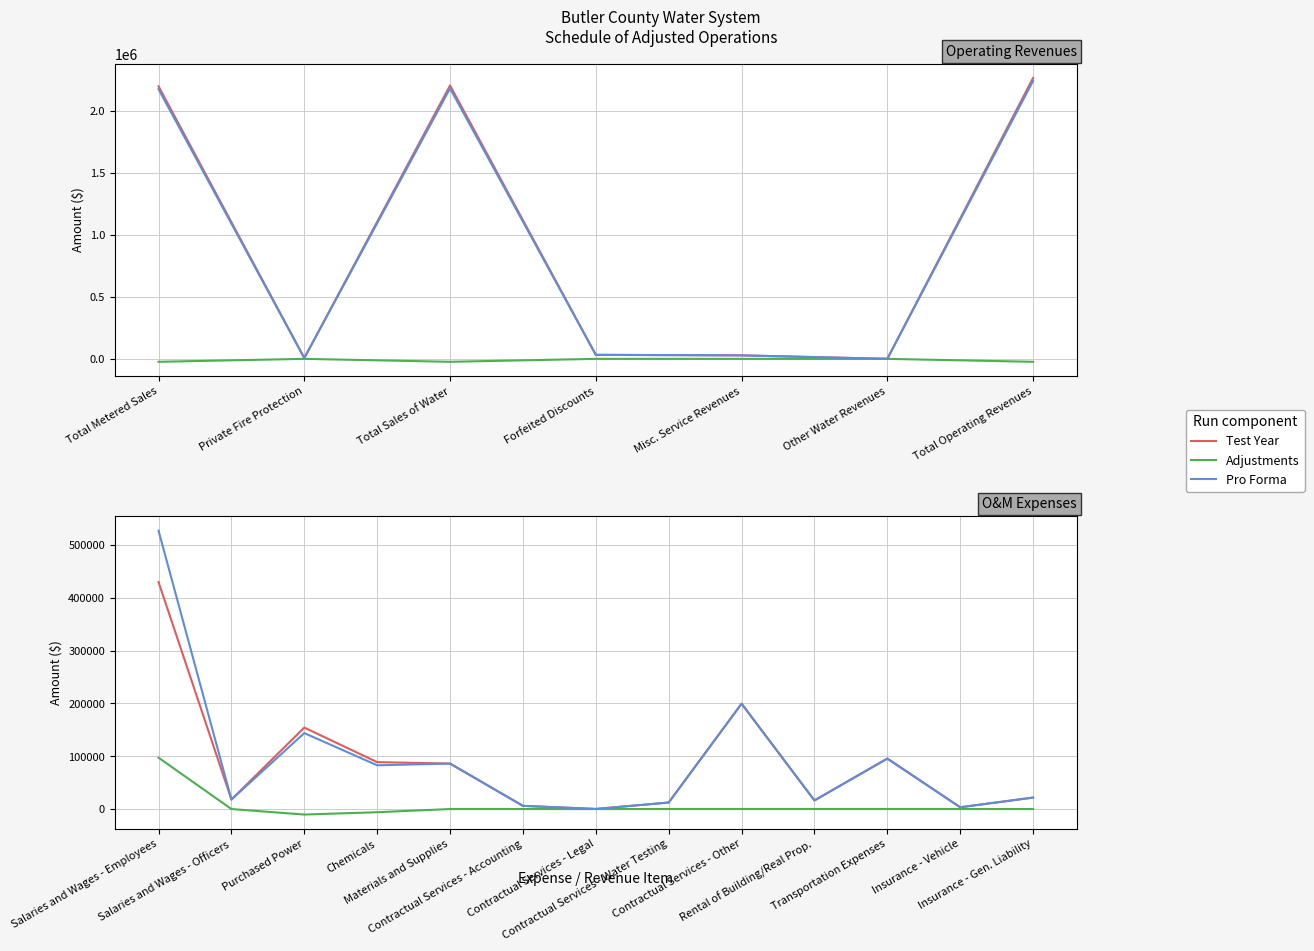

In Test Year, how many points are lower than both neighbors (excluding endpoints)?

4